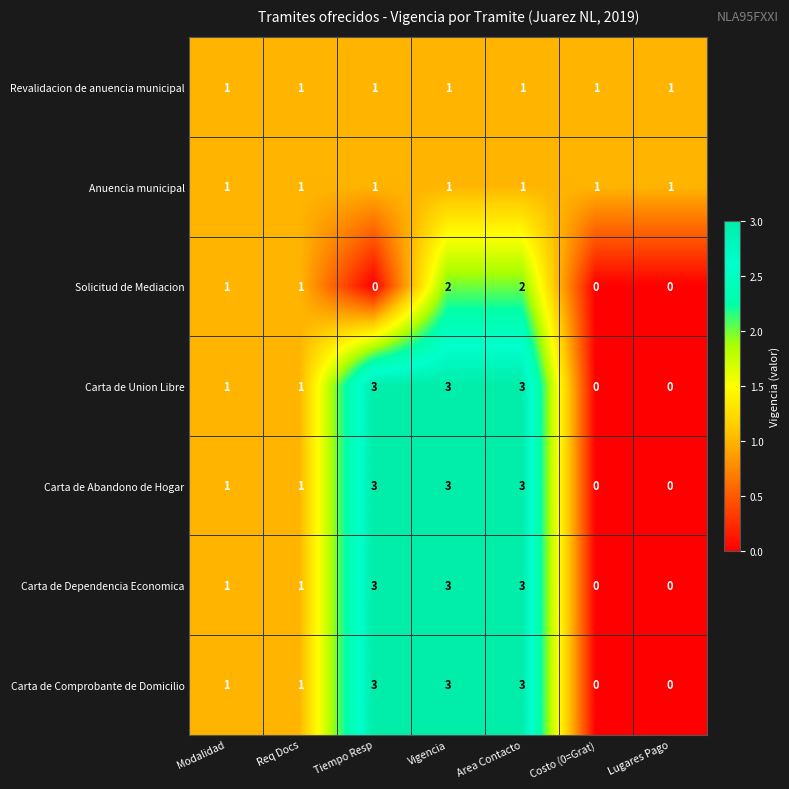

Is the value of Anuencia municipal at Area Contacto greater than the value of Carta de Dependencia Economica at Area Contacto?

No